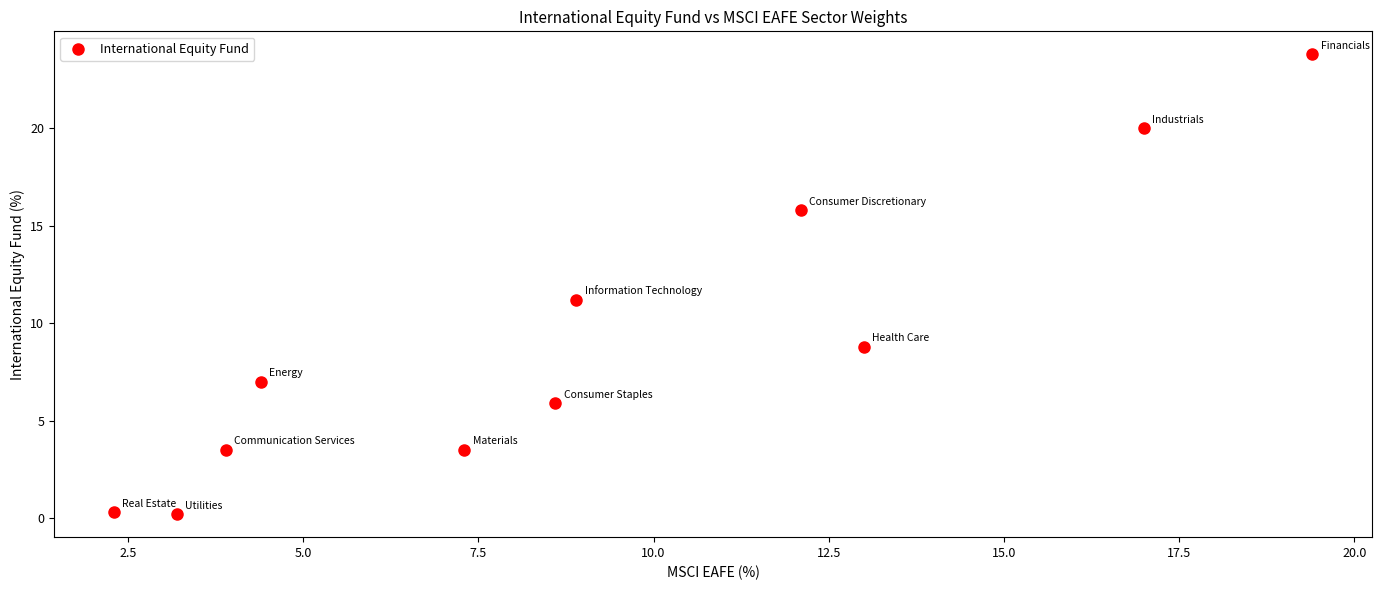

What is the average X value?

9.1